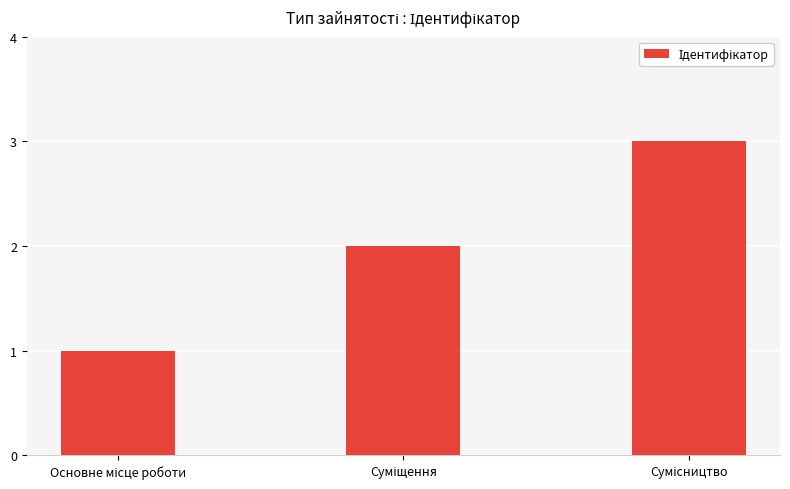

How many values are below 2?

1